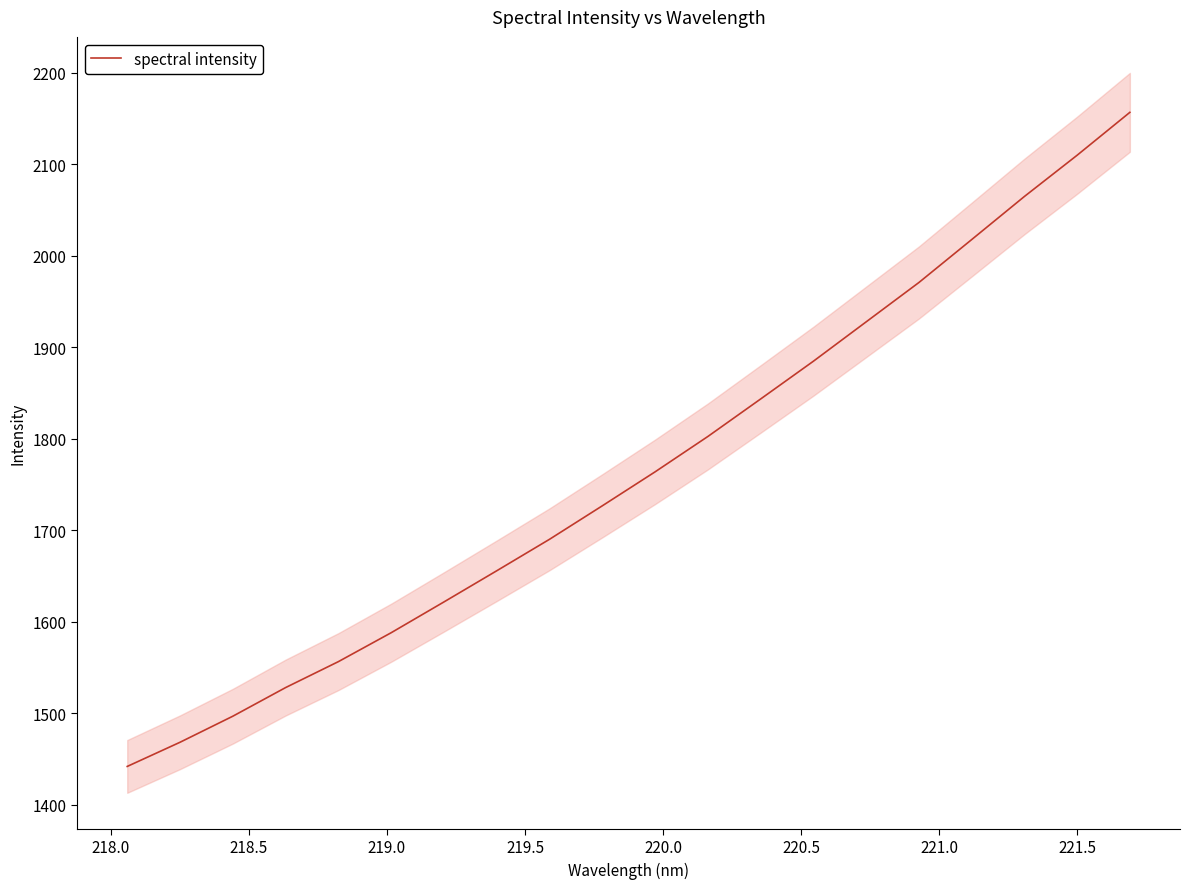

What is the highest value of the spectral intensity series?

2156.9